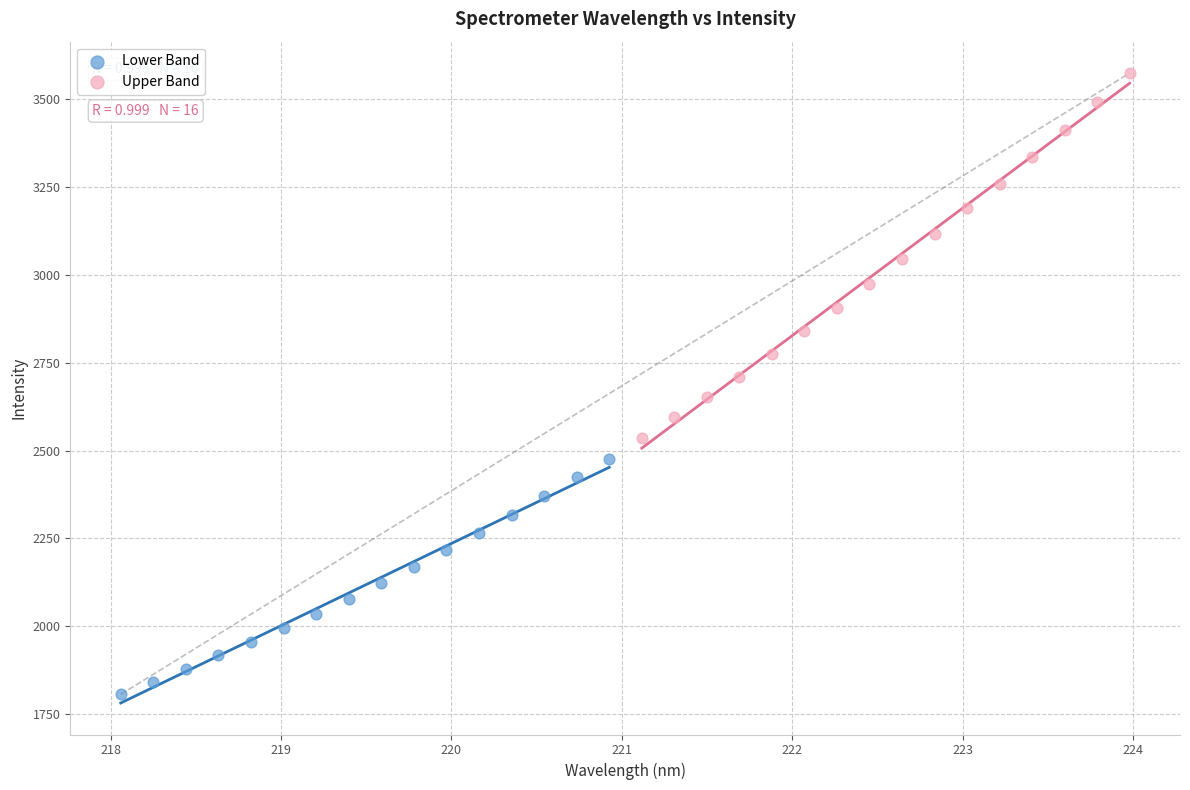

Which series has the largest Y range (max minus min)?

Upper Band